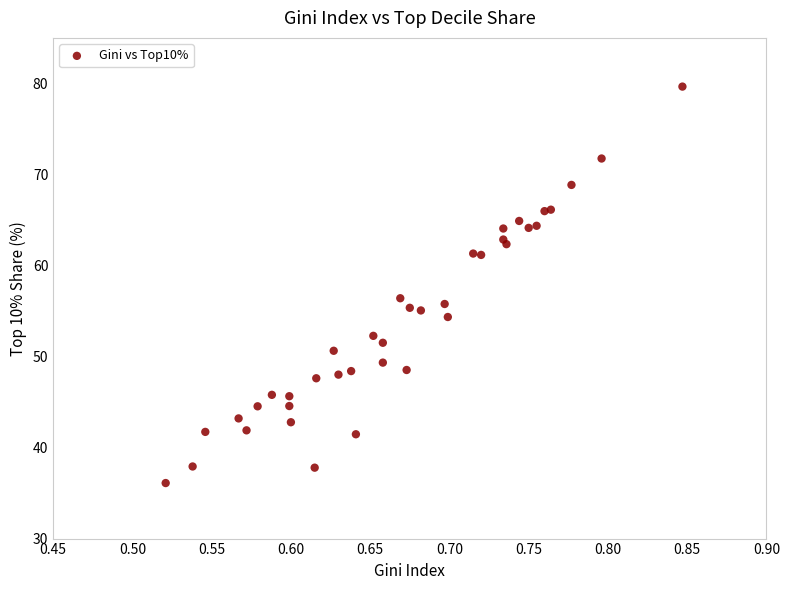

What Y value in the scatter plot is closest to 57?

56.4